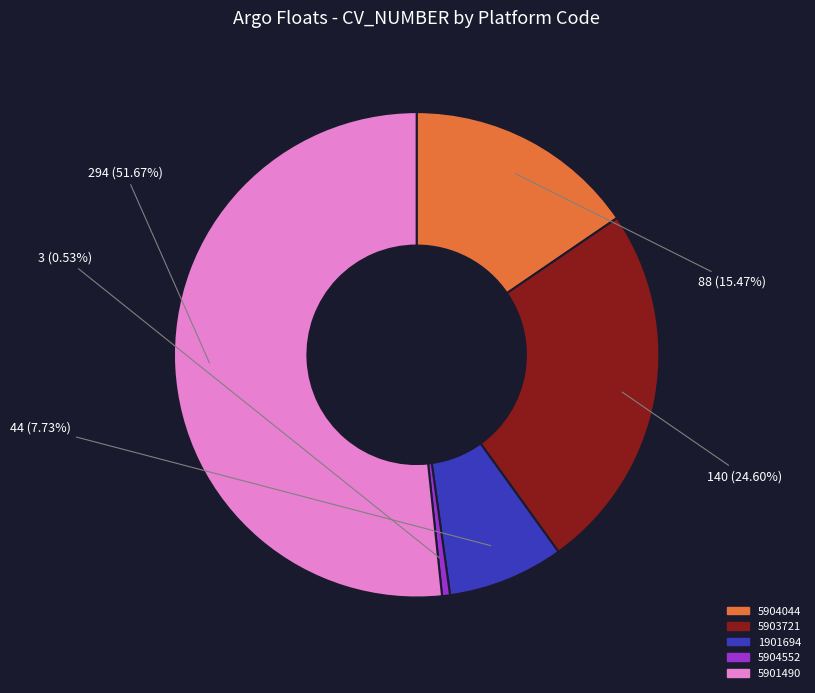

Count the number of slices in the pie.

5